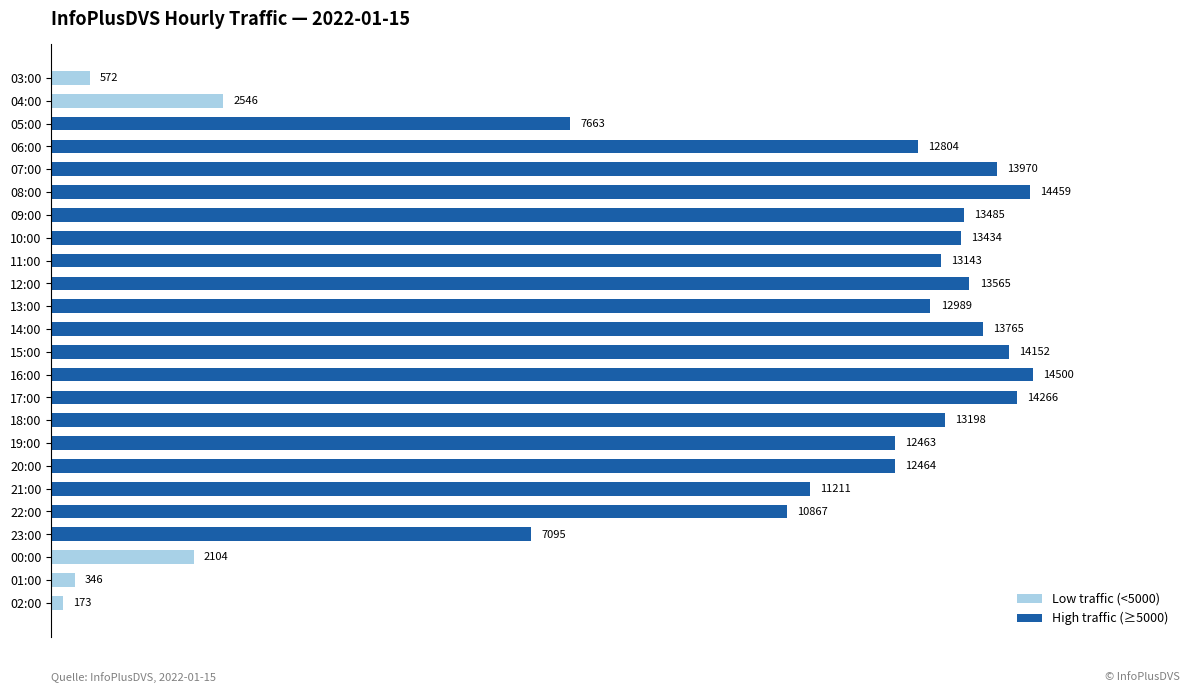

Read the value at 08:00.

14459